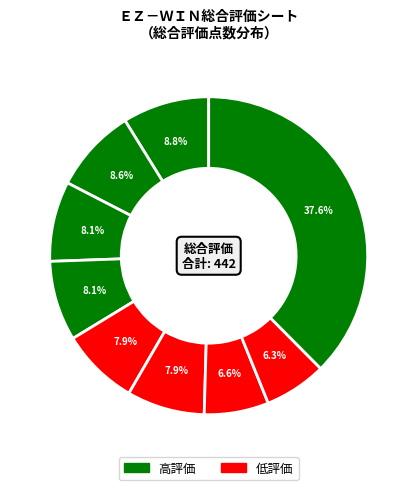

How many slices are in this pie chart?

9